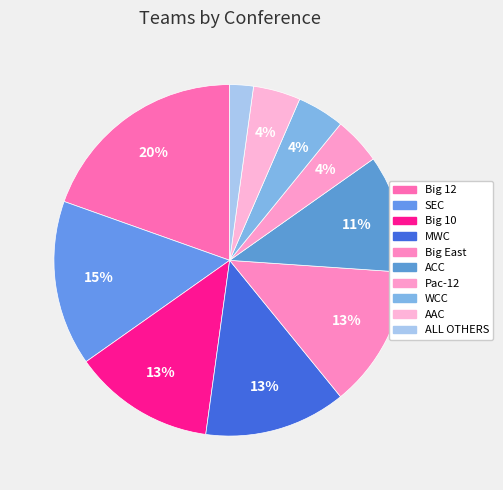

Which category has the biggest portion of the pie?

Big 12